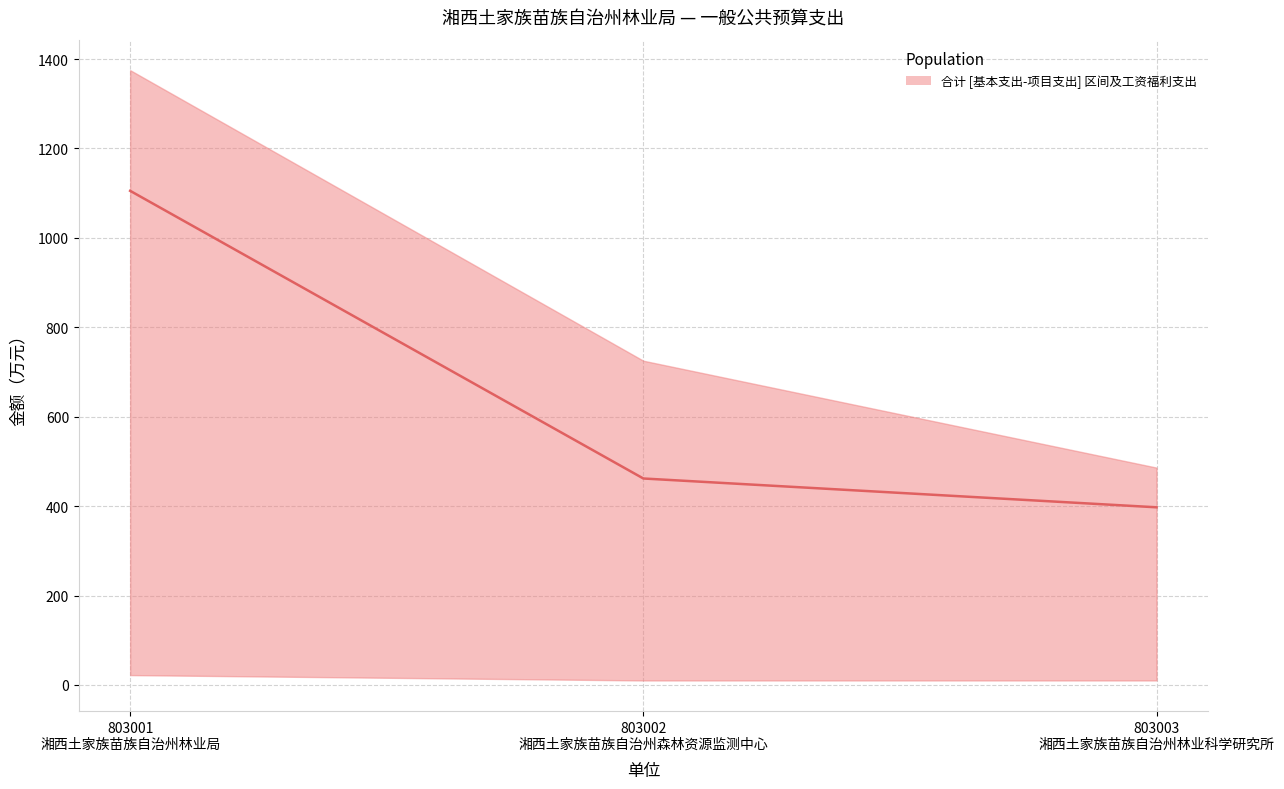

Reading left to right, what are all the values shown in this chart?

合计: 1375.1	725.2	486.1
基本支出小计: 1353.1	715.2	476.1
工资福利支出: 1105.3	461.8	397.3
项目支出: 22.0	10.0	10.0